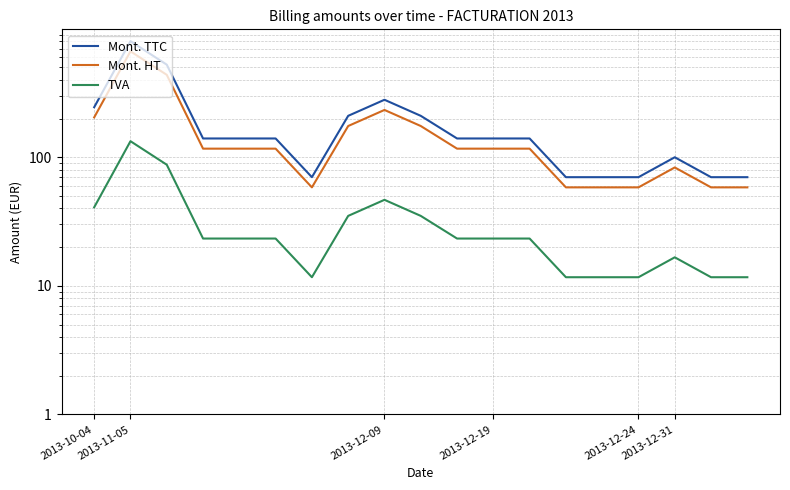

At 2013-12-09, list the series in order from largest to smallest.

Mont. TTC, Mont. HT, TVA